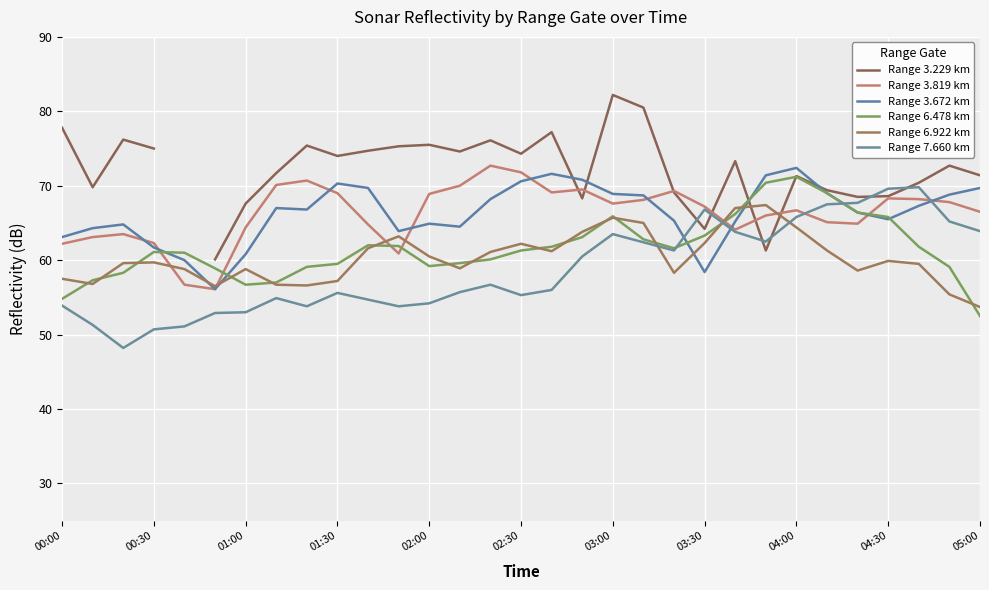

Between 21 and 26, which series saw the biggest shift?

Range 3.672 km